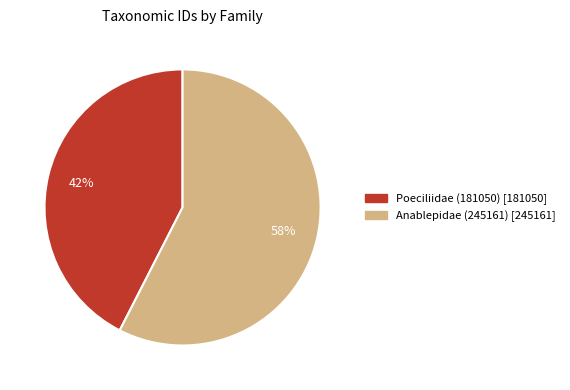

The Anablepidae (245161) slice represents 58% of the pie. True or false?

True